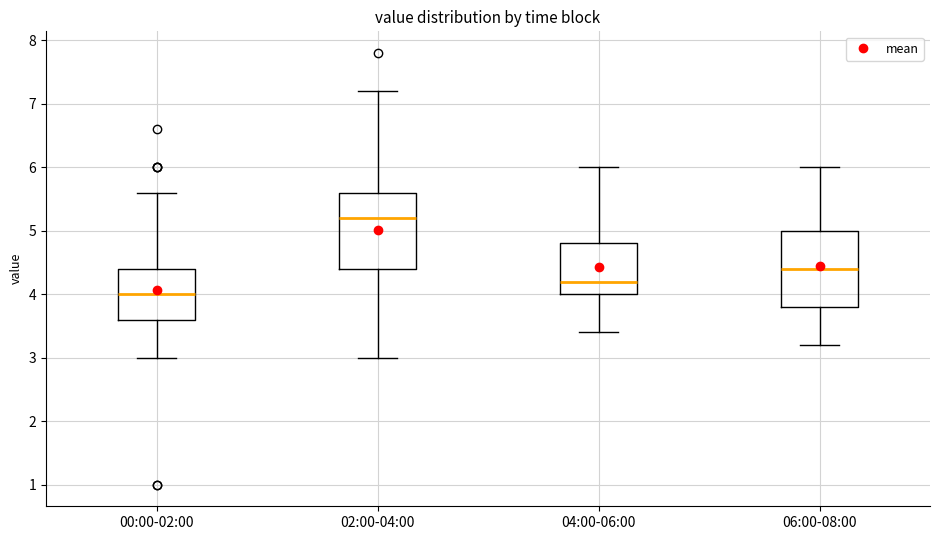

Reading left to right, read every box against the y-axis: the position of its median line, the range the box covers, and the ends of its whiskers. The values are not printed on the chart, so give them approximately, as read against the axis.

00:00-02:00: median 4.0, box 3.6 to 4.4, whiskers 3.0 to 5.6
02:00-04:00: median 5.2, box 4.4 to 5.6, whiskers 3.0 to 7.2
04:00-06:00: median 4.2, box 4.0 to 4.8, whiskers 3.4 to 6.0
06:00-08:00: median 4.4, box 3.8 to 5.0, whiskers 3.2 to 6.0